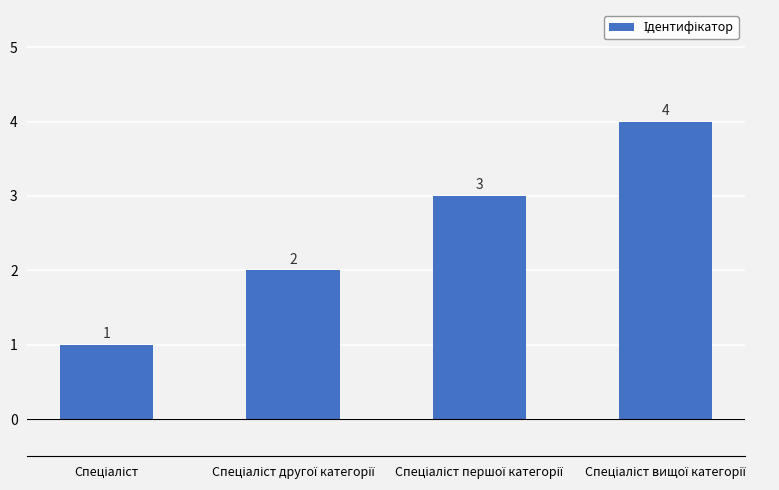

What is the value of the 2nd bar from the left?

2